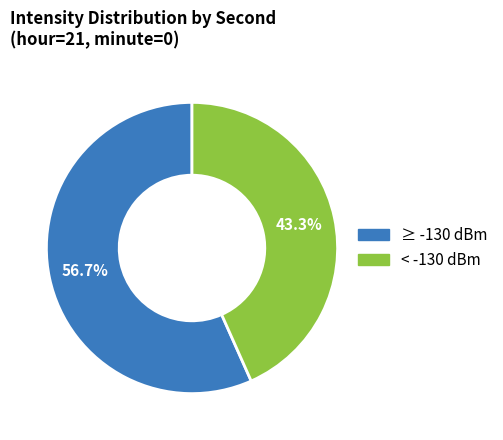

Is there any slice that represents more than half of the pie?

Yes